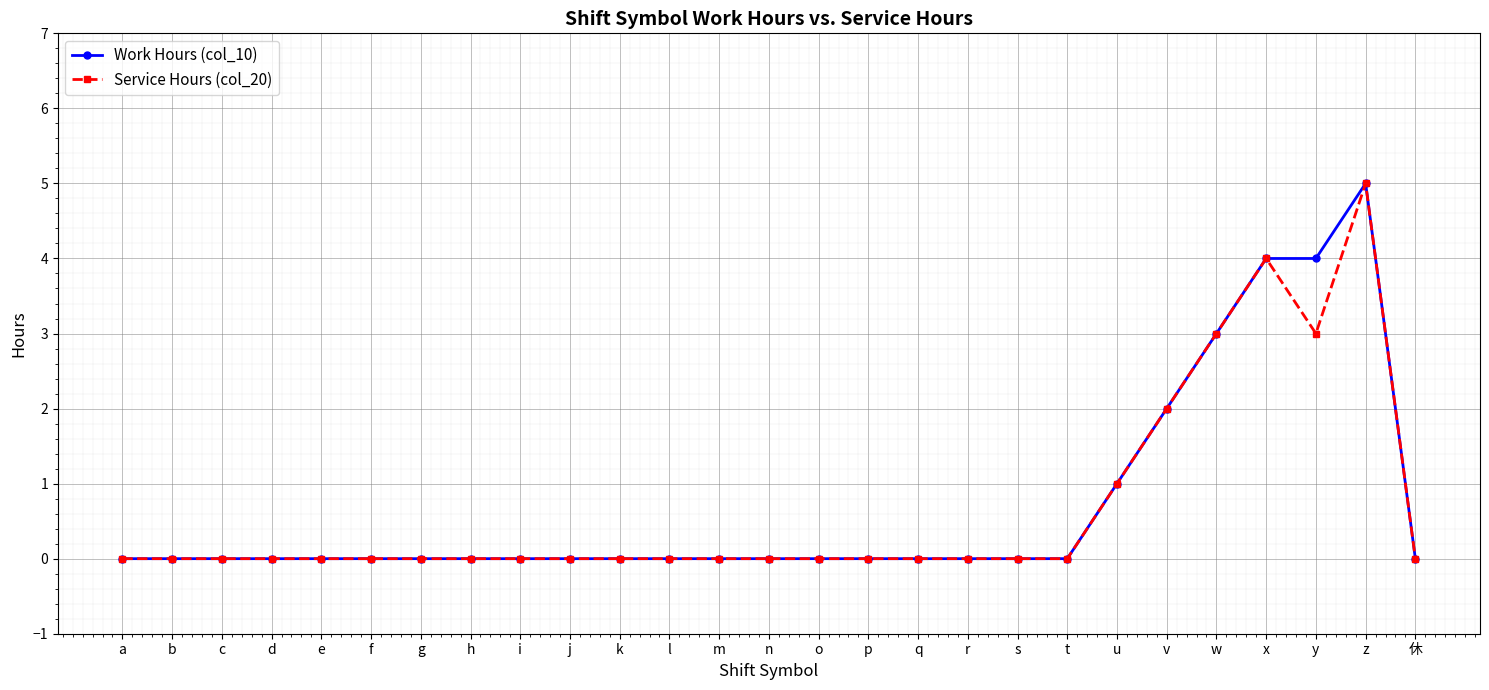

What are all the series names shown in the legend?

Work Hours (col_10), Service Hours (col_20)